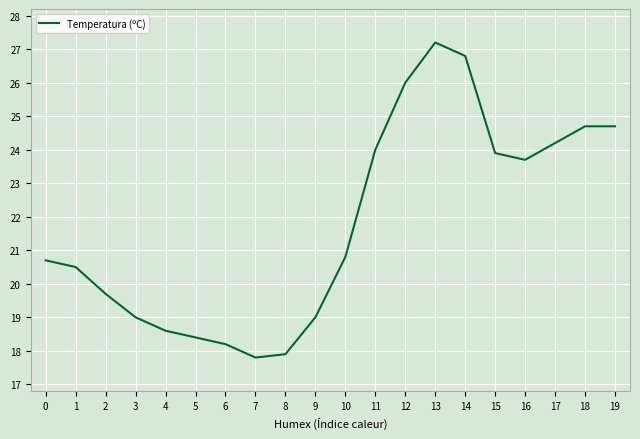

Between 19 and 1, which is larger?

19